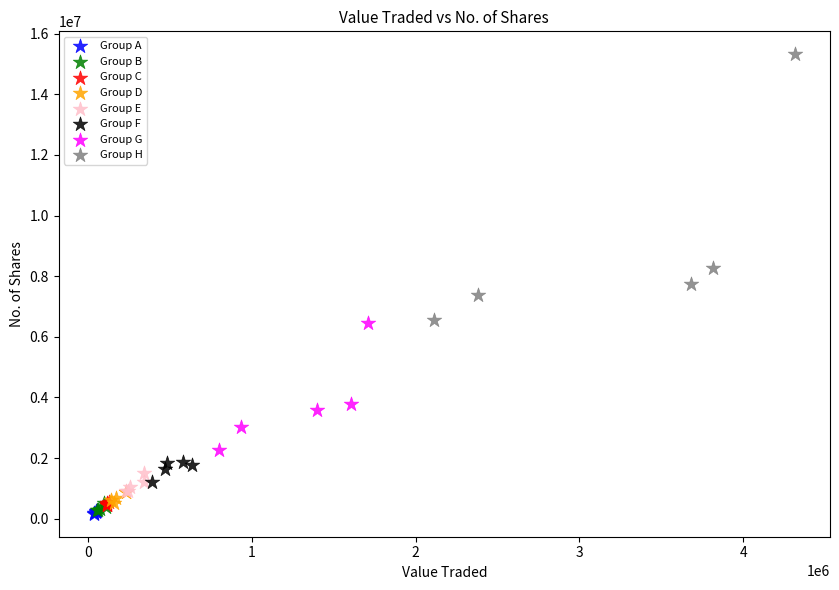

Which series contains the highest Y value?

Group H